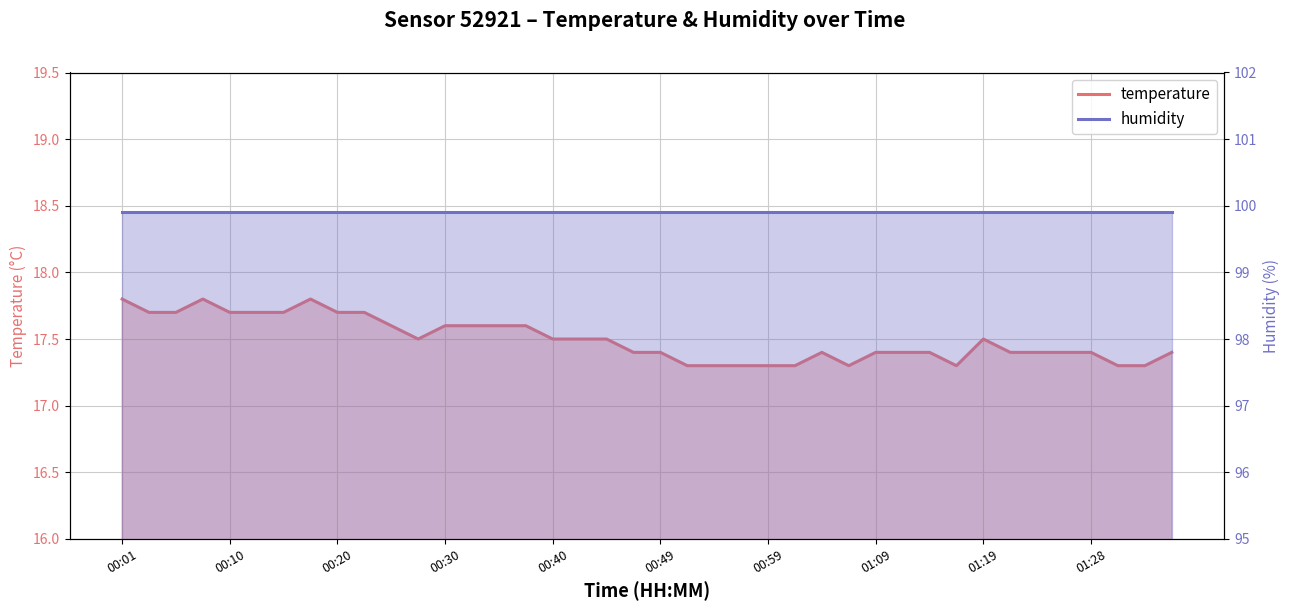

Is the value of humidity at 19 greater than the value of temperature at 11?

Yes